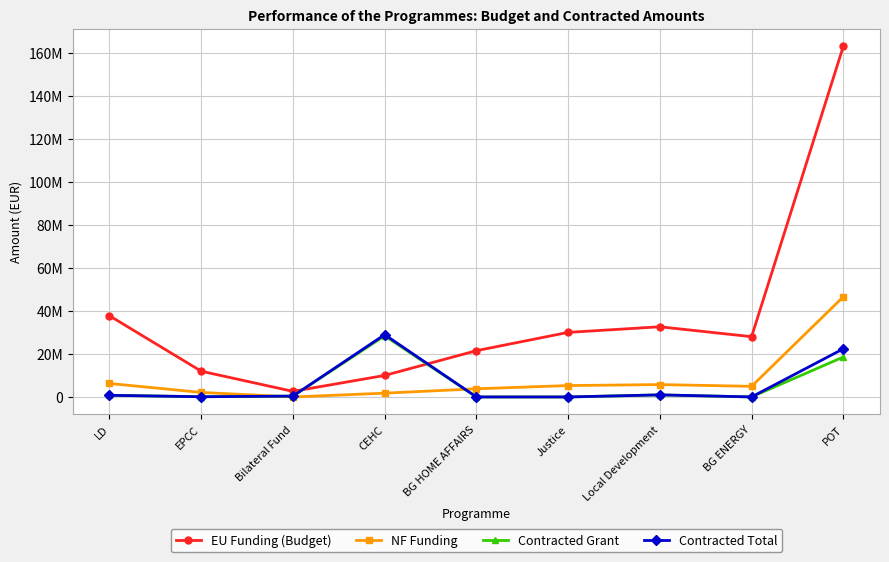

Does the chart have visible grid lines?

Yes